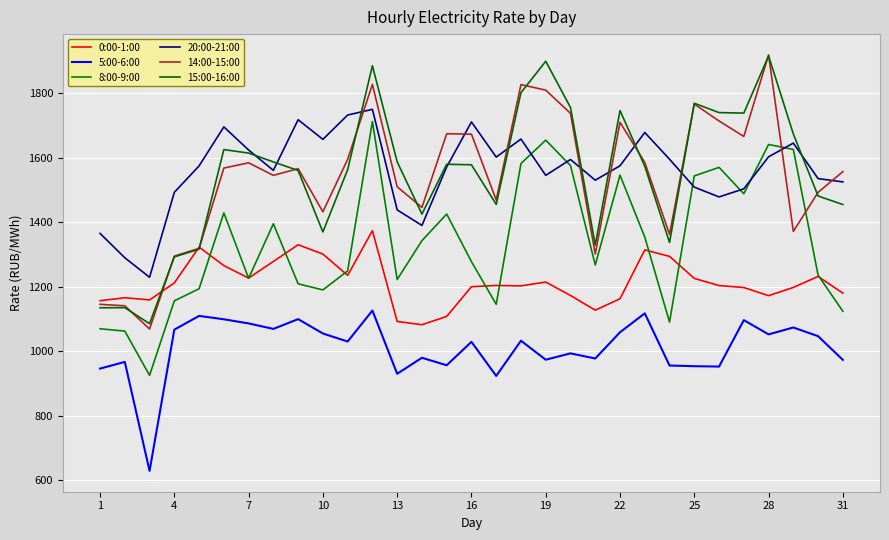

At how many categories does at least one series exceed 1438?

28